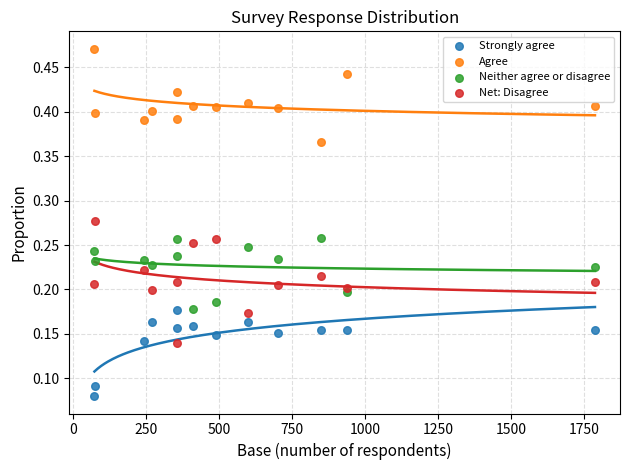

Which series contains the highest Y value?

Agree